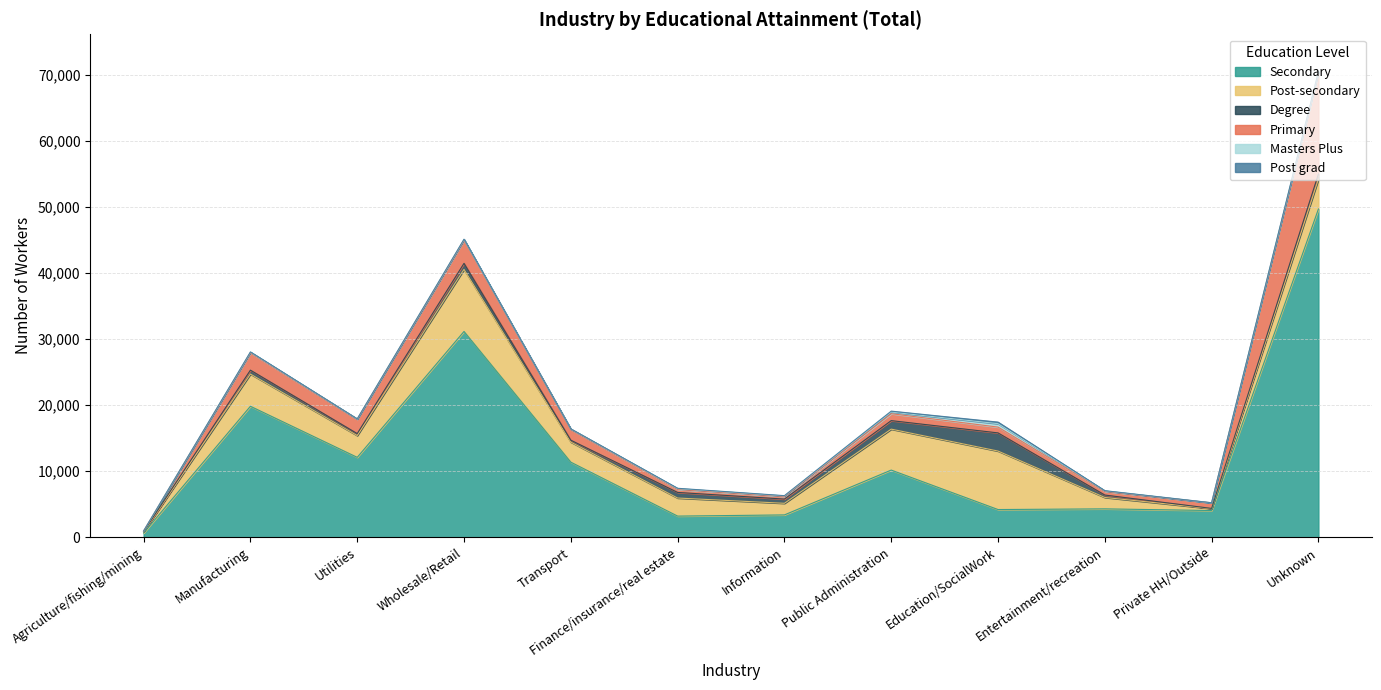

Where is Degree nearest to the value 1389?

Public Administration